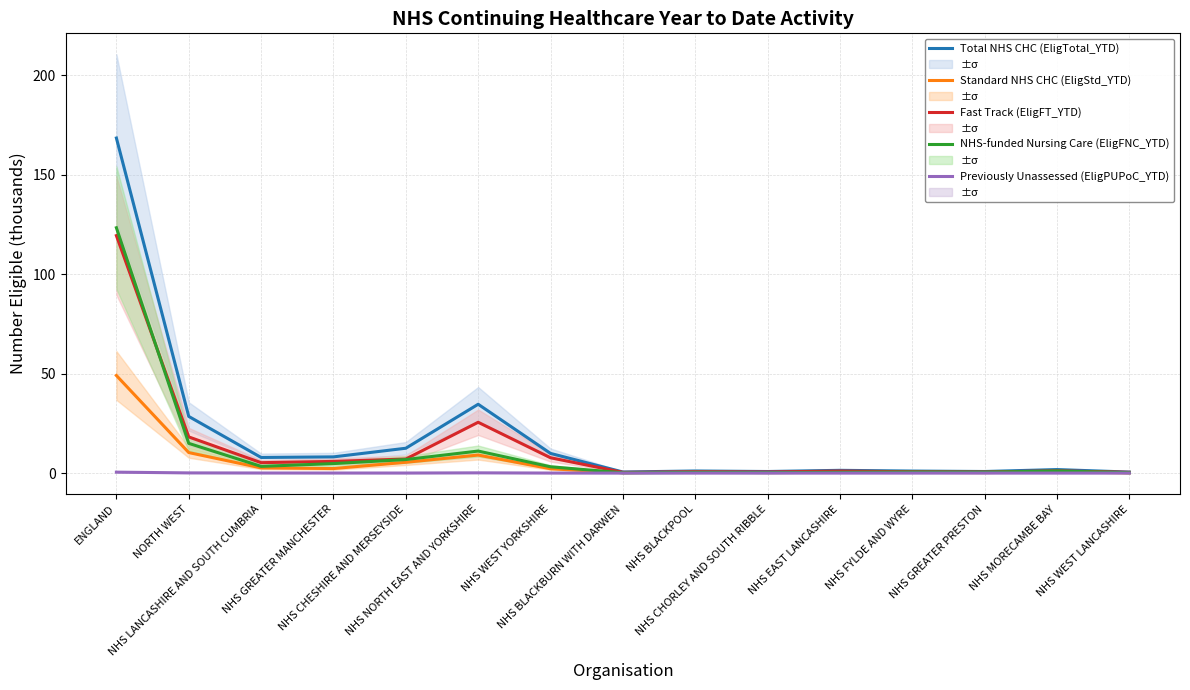

Reading right to left, list all the values displayed in this chart.

Total NHS CHC (EligTotal_YTD): 0.5	1.8	0.8	1.0	1.4	0.8	1.1	0.5	9.9	34.6	12.5	8.1	7.8	28.5	168.4
Standard NHS CHC (EligStd_YTD): 0.1	0.6	0.2	0.3	0.4	0.2	0.5	0.2	2.2	9.1	5.4	2.3	2.6	10.3	49.1
Fast Track (EligFT_YTD): 0.4	1.1	0.6	0.7	1.0	0.5	0.6	0.4	7.7	25.5	7.1	5.9	5.2	18.2	119.4
NHS-funded Nursing Care (EligFNC_YTD): 0.2	1.1	0.5	0.5	0.4	0.3	0.3	0.2	3.2	11.1	6.8	4.8	3.4	14.9	123.3
Previously Unassessed (EligPUPoC_YTD): 0.0	0.0	0.0	0.0	0.0	0.0	0.0	0.0	0.0	0.1	0.0	0.0	0.0	0.1	0.5